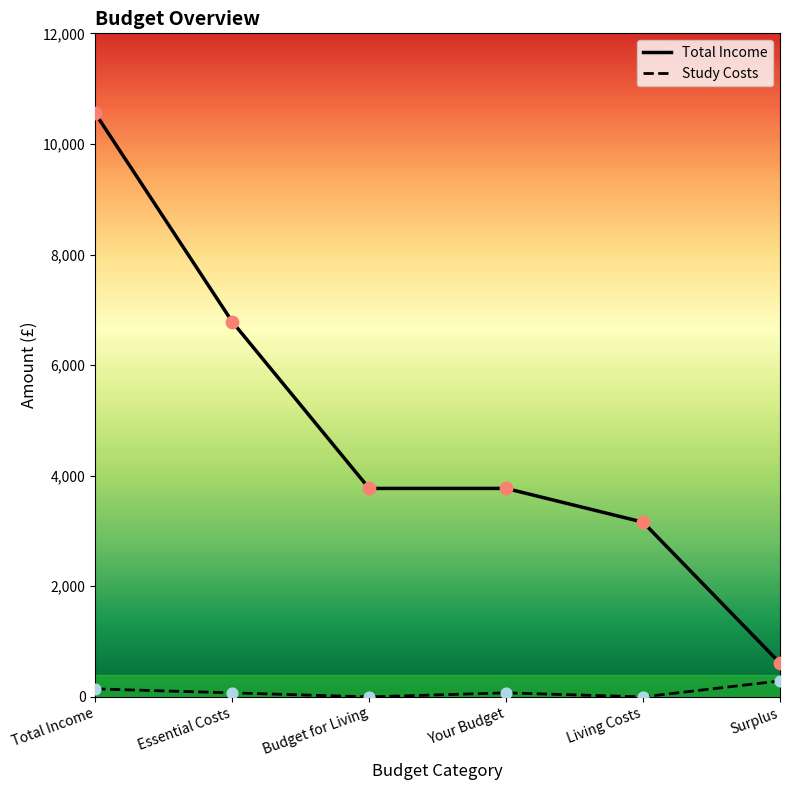

Which series has the widest spread of values?

Total Income